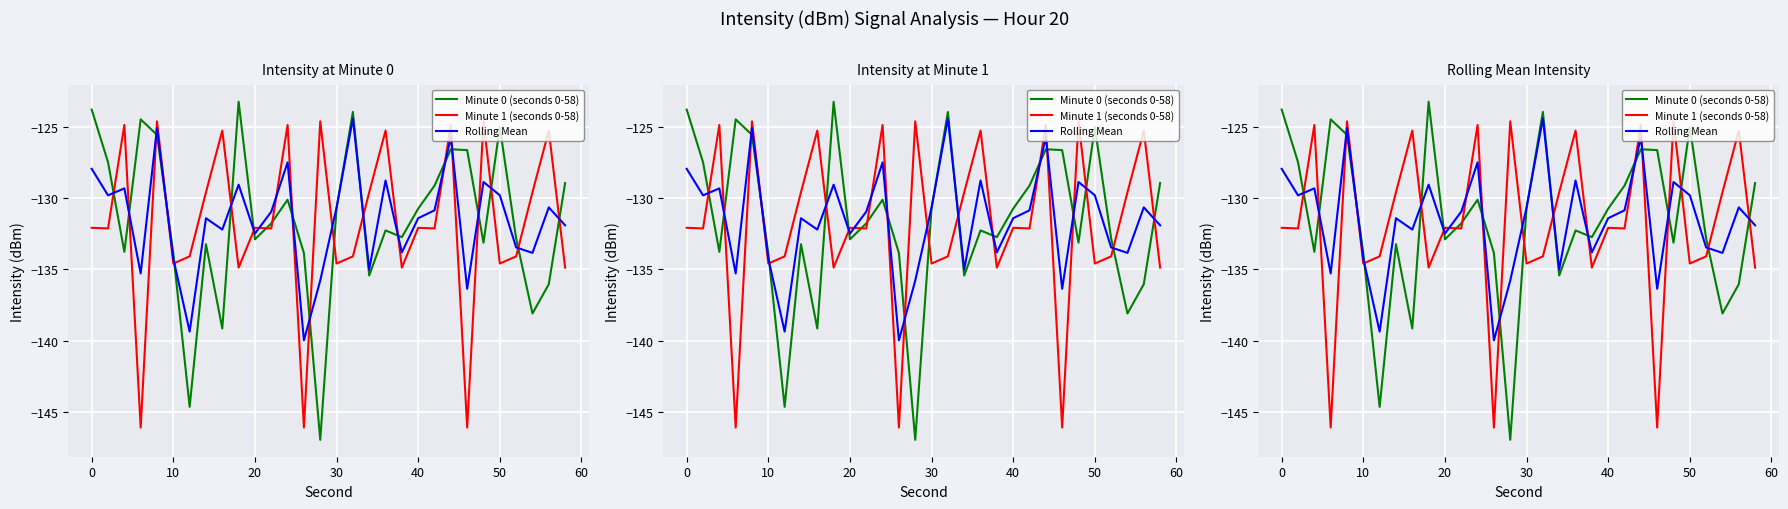

What is the maximum value shown in the chart?

-123.2